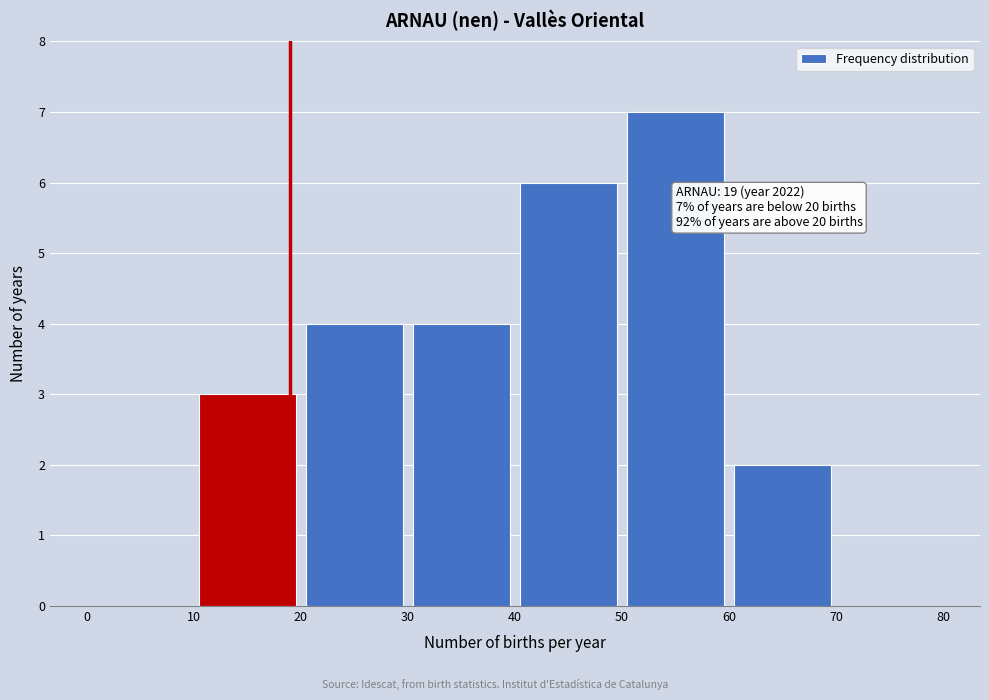

Which range on the x-axis has the tallest bar?

50 to 60